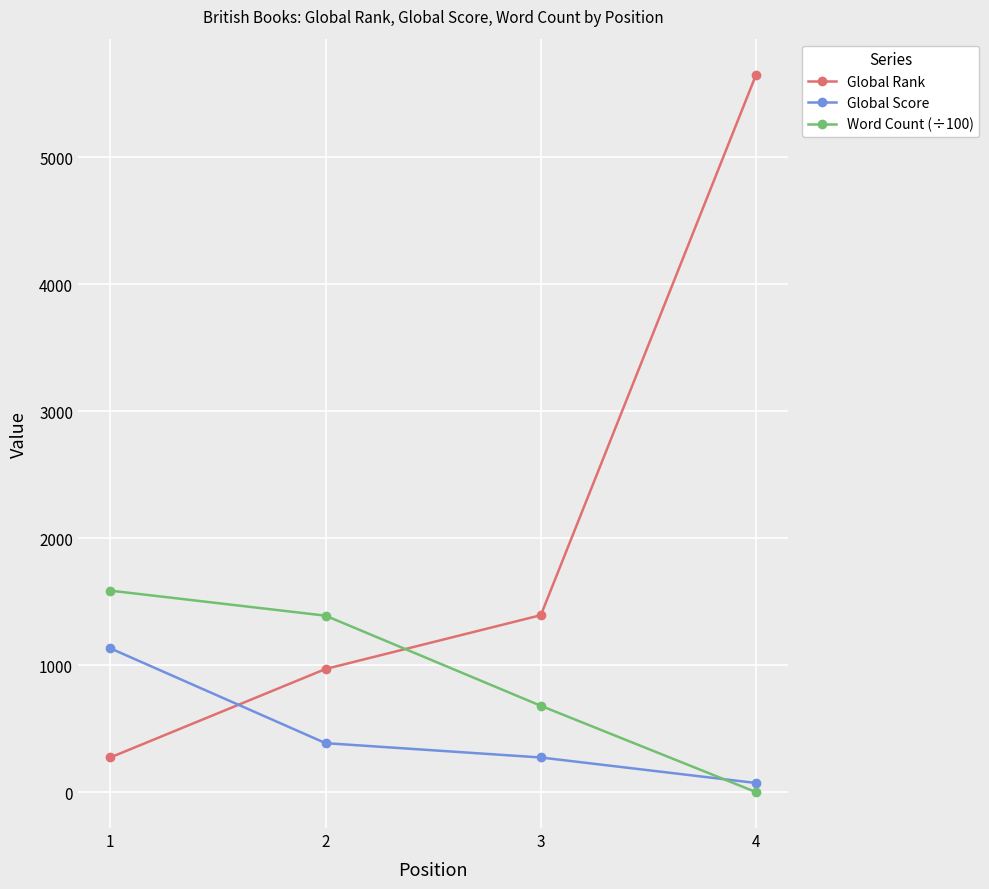

Is the value of Global Rank at 3 greater than the value of Global Score at 2?

Yes